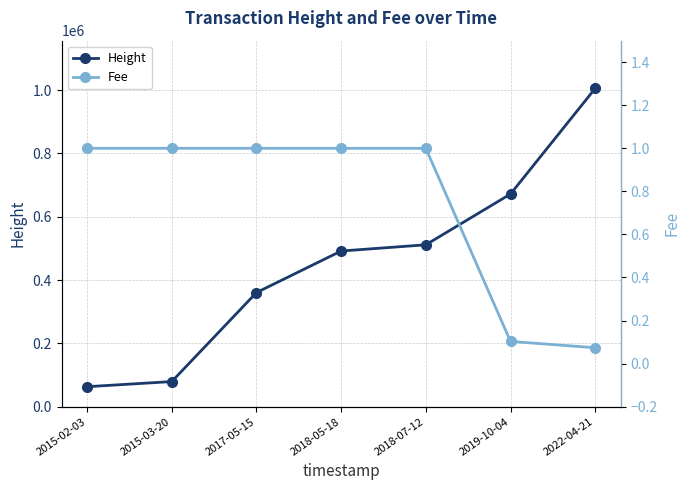

True or false: Fee and Height cross at least once.

False